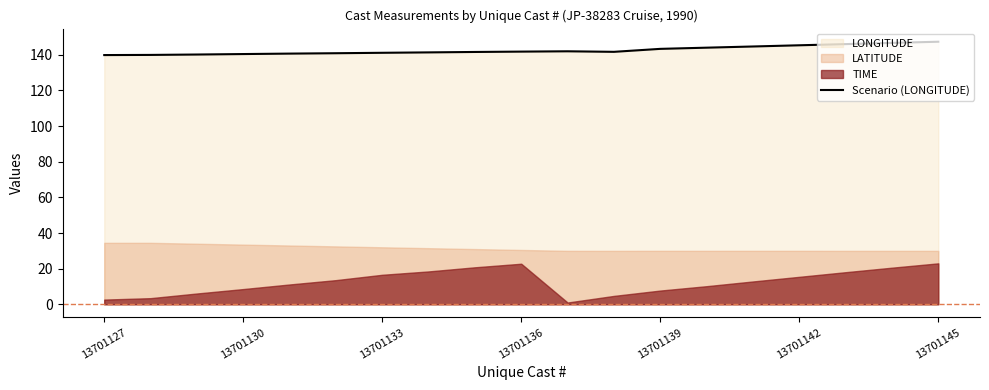

True or false: Scenario (LONGITUDE) has a value of 54.6 at 13701133.

False